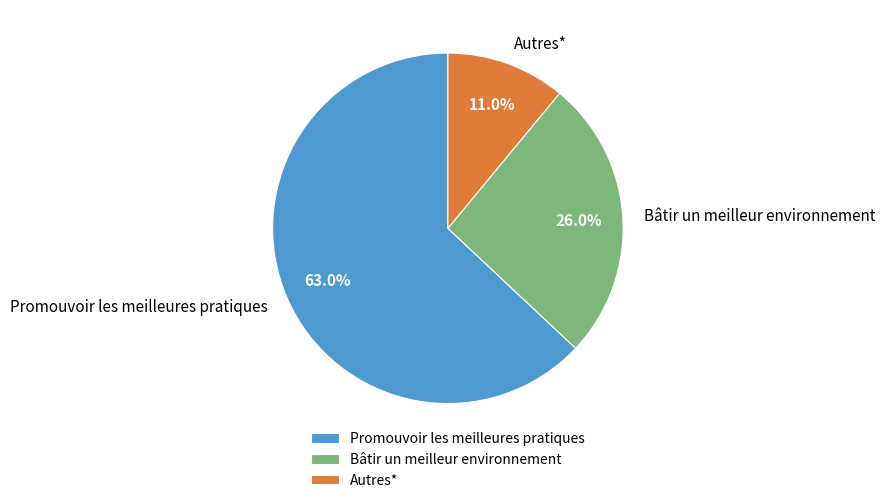

Is it true that Autres* is 25% of the pie?

False